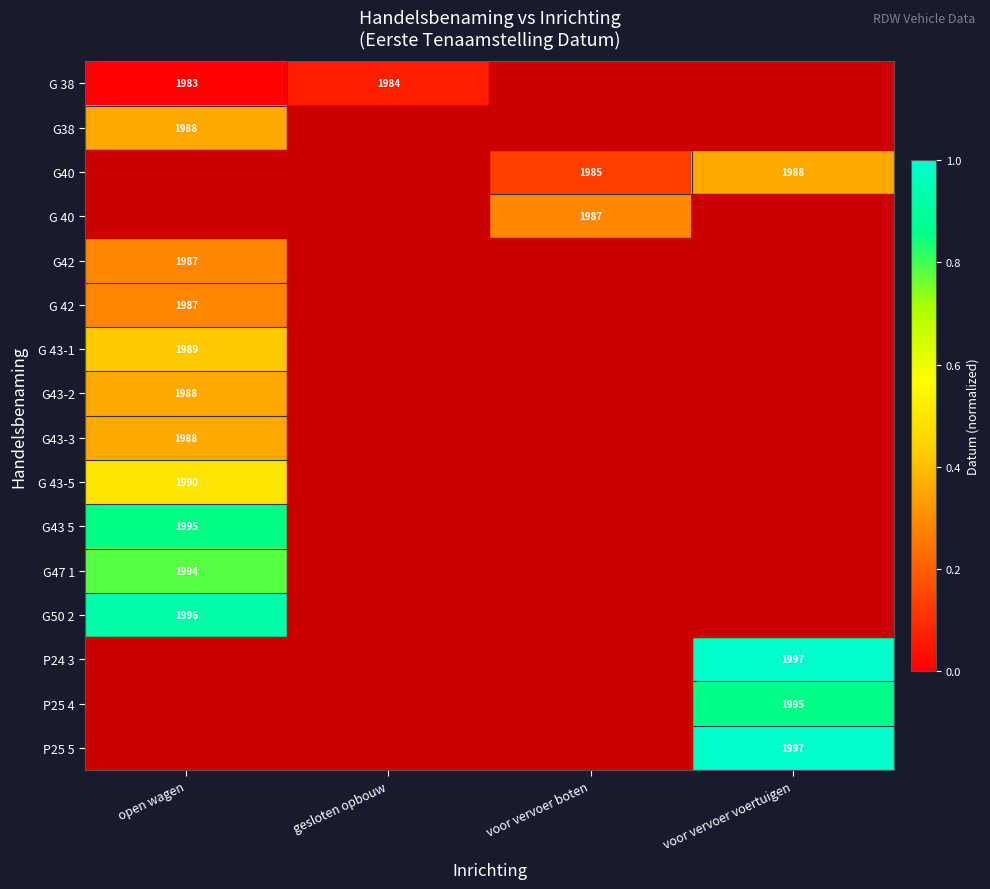

True or false: G 42 has a value of 1987 at open wagen.

True